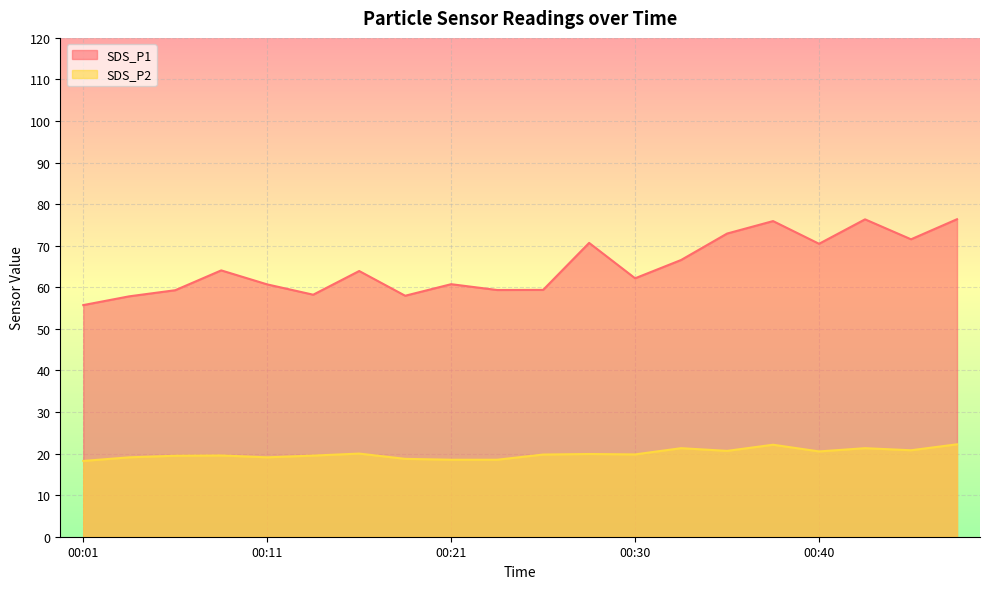

True or false: SDS_P1 and SDS_P2 cross at least once.

False